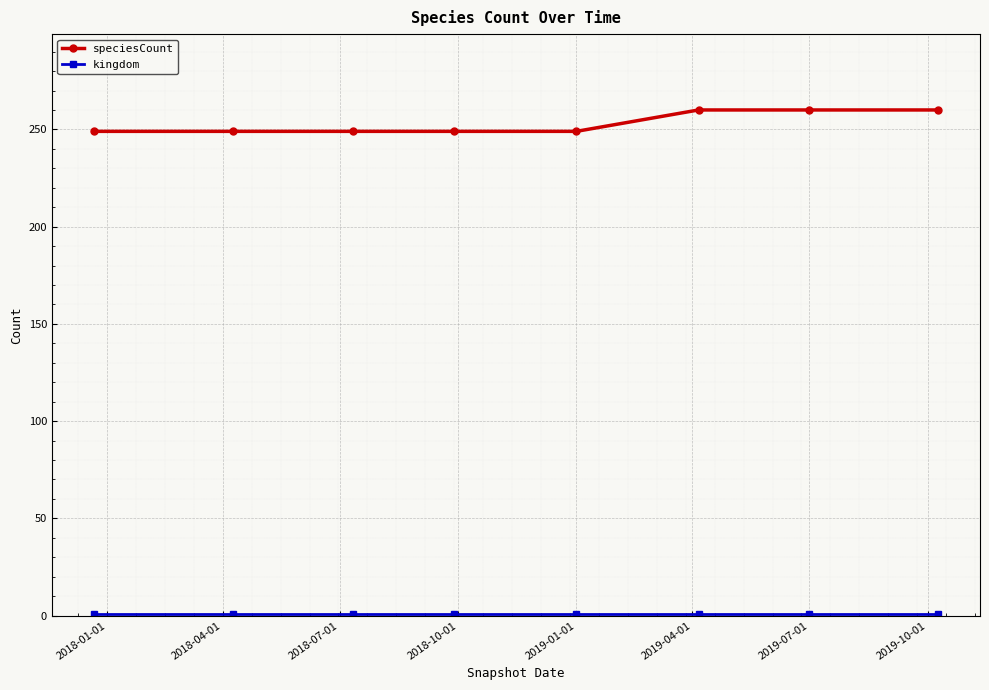

What is the smallest value displayed?

1